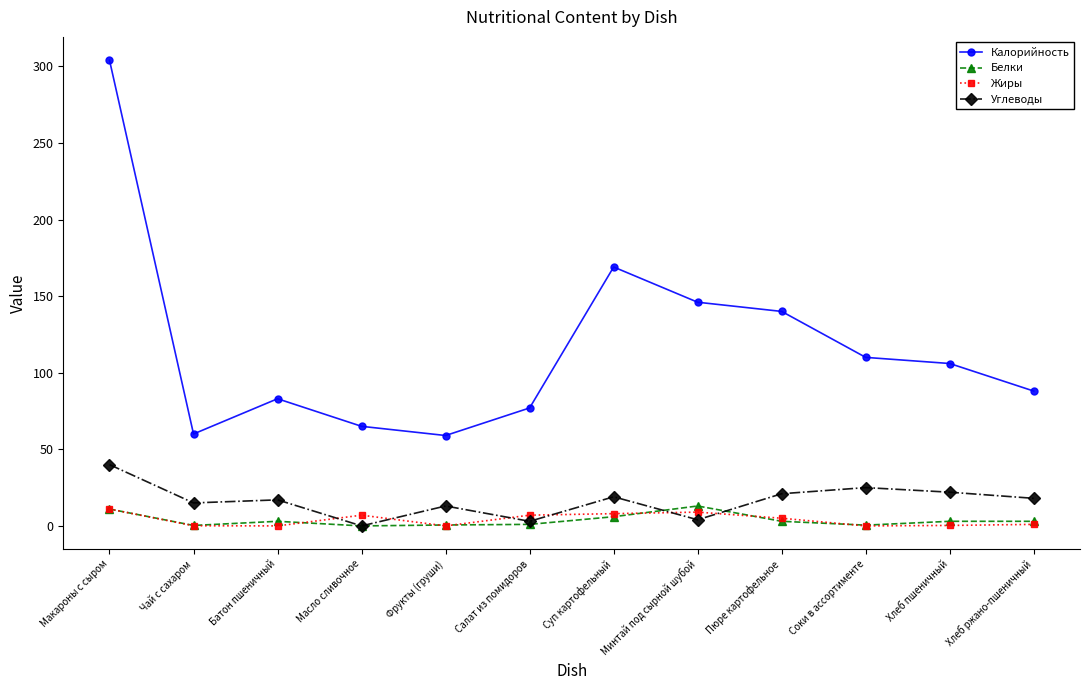

What is the label of the 6th point from the right?

Суп картофельный